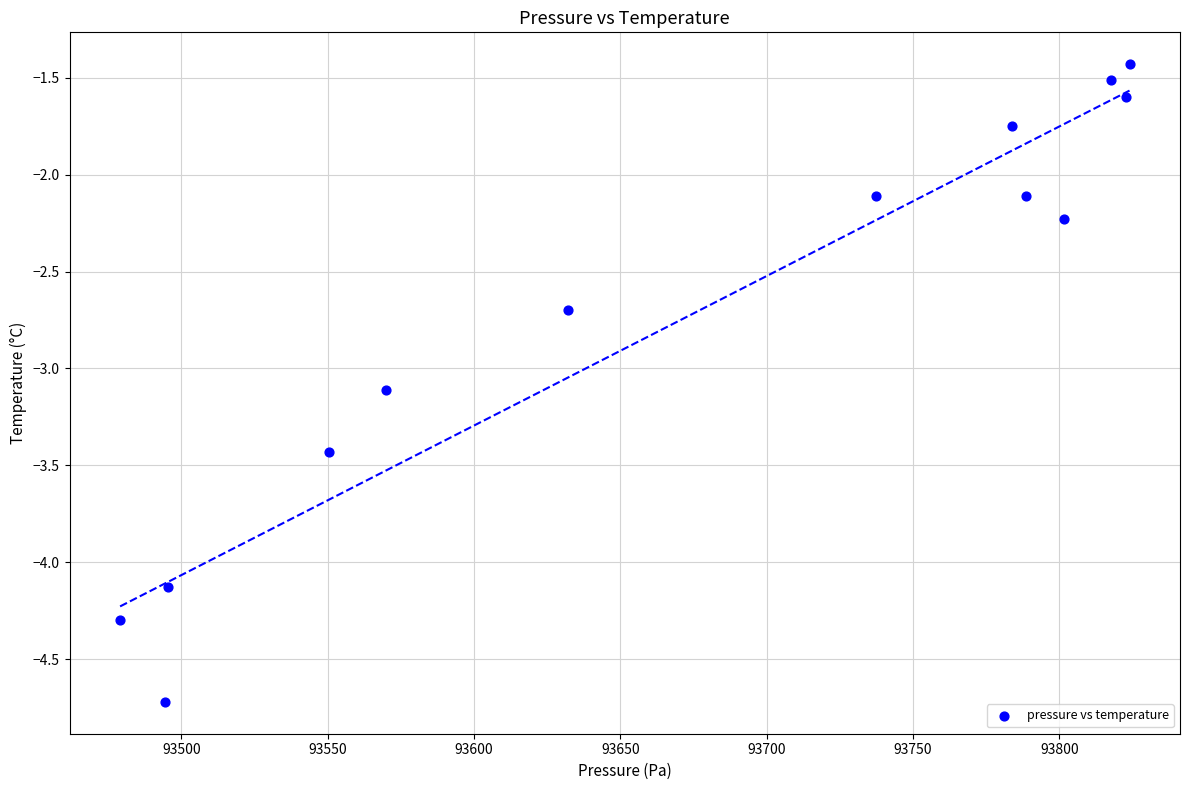

What is the range of Y values (max minus min)?

3.3